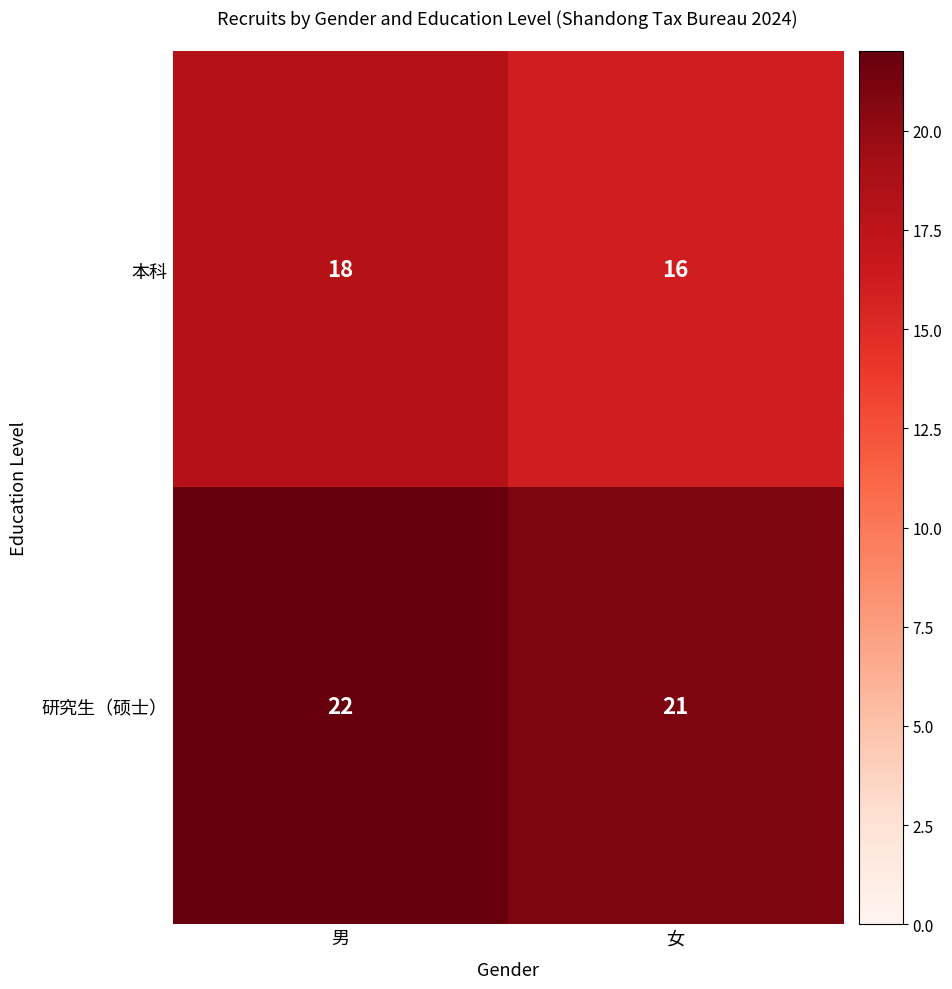

What is the spread (max minus min) of values at 女?

5